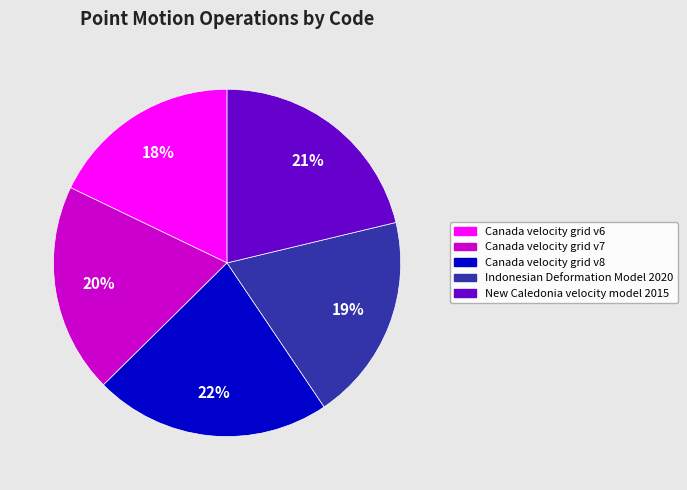

True or false: Canada velocity grid v7 accounts for 6% of the total.

False